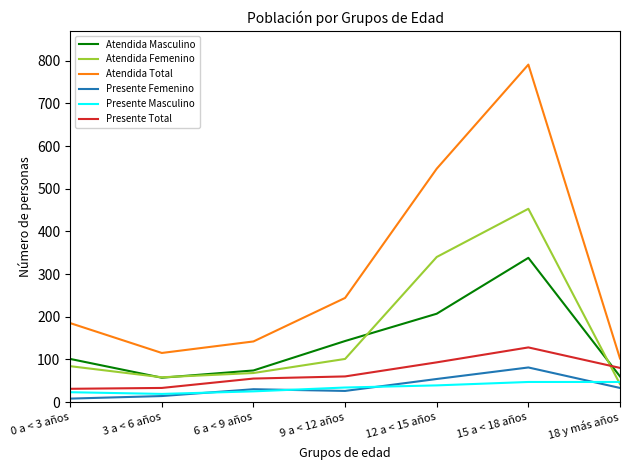

In Atendida Femenino, how many points are lower than both neighbors (excluding endpoints)?

1